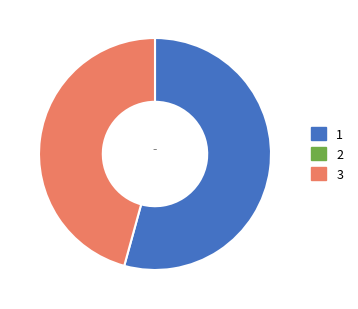

Is there any slice that represents more than half of the pie?

Yes